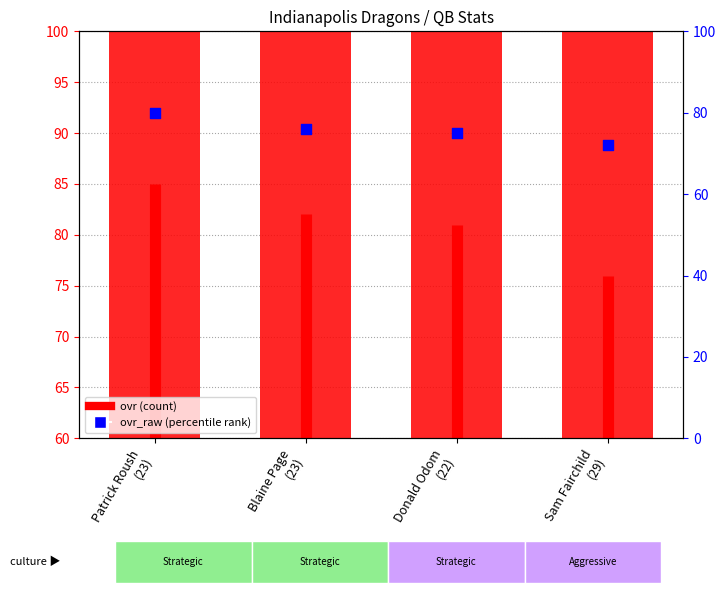

Which series has the largest total across all categories?

ovr